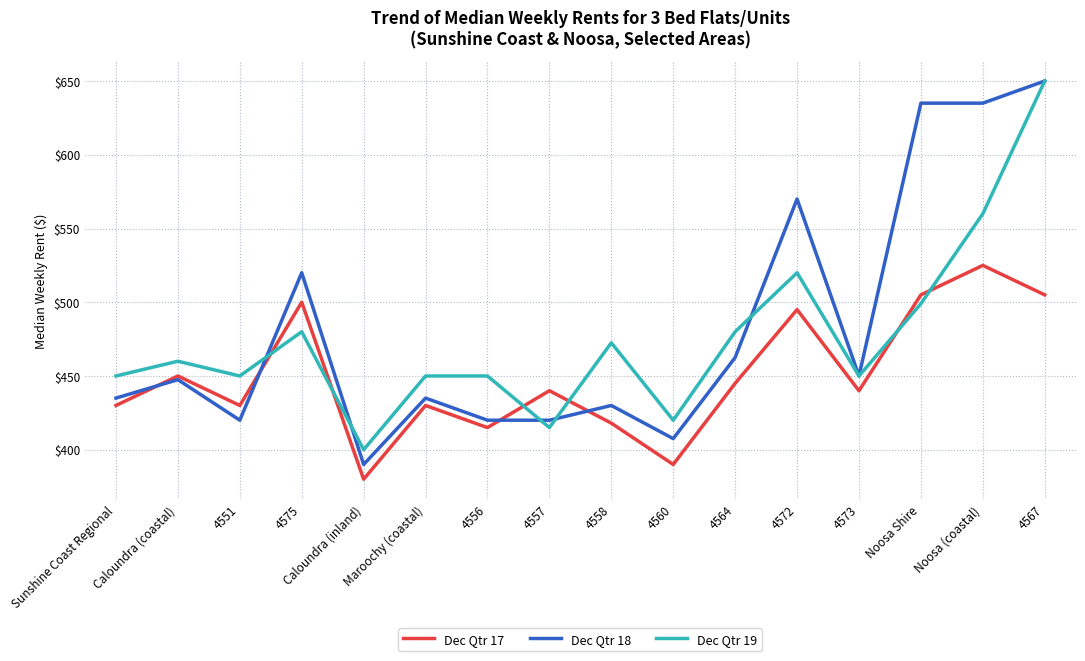

The Dec Qtr 17 series shows 500.0 at 4575. True or false?

True